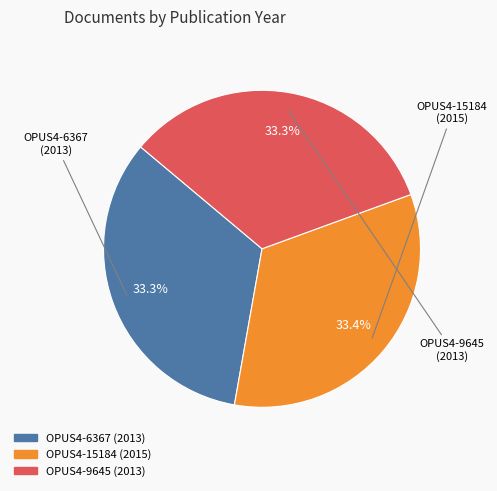

To the nearest percent, what portion does OPUS4-9645 represent?

33%